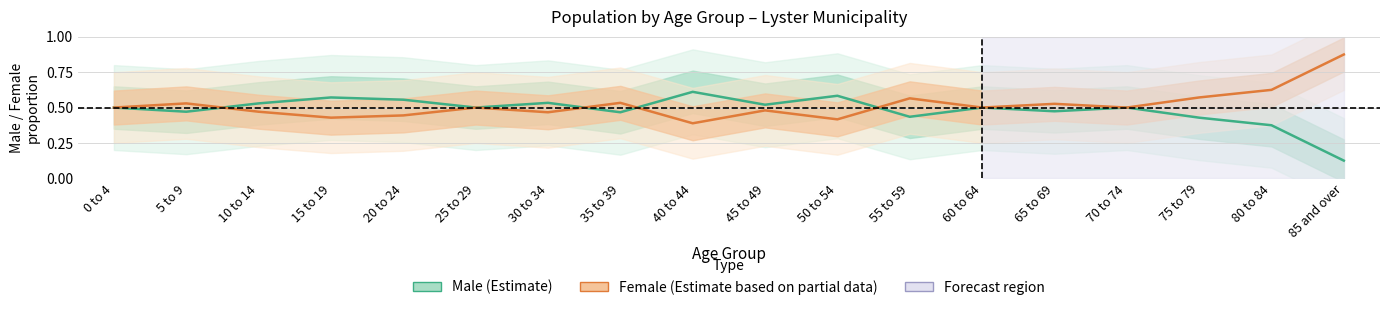

Between 0 to 4 and 75 to 79, which is larger?

0 to 4